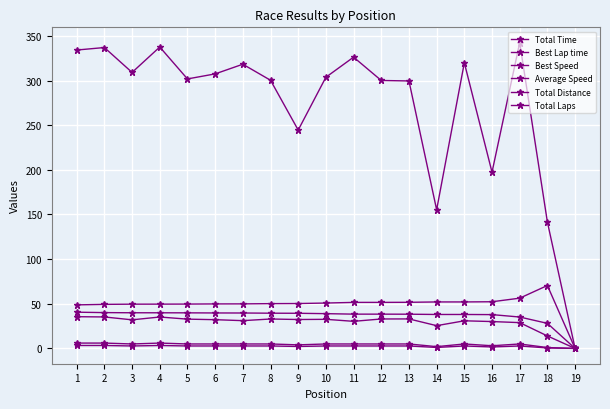

Which series has the widest spread of values?

Total Time